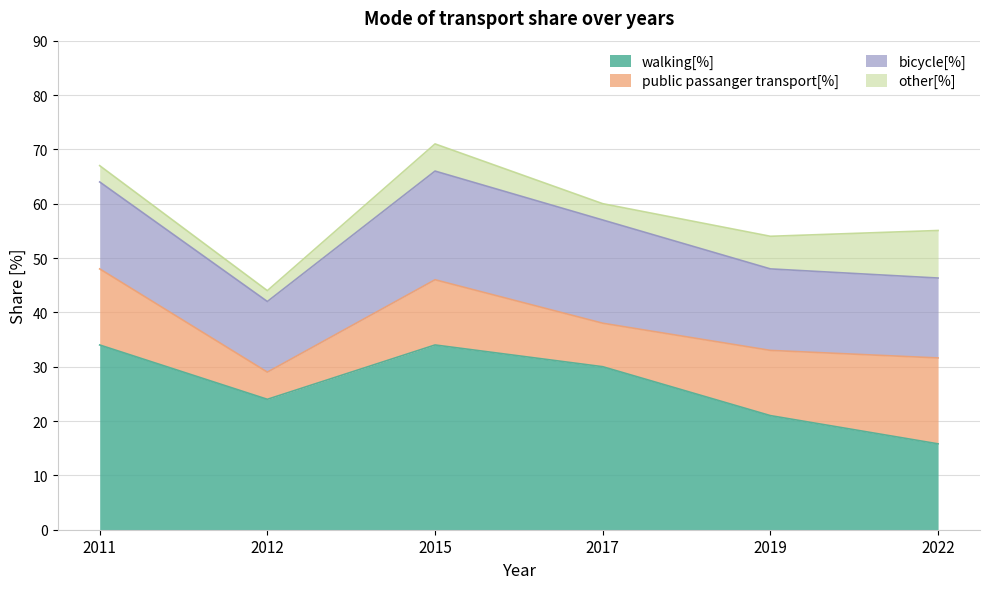

Count the number of data series in this chart.

4